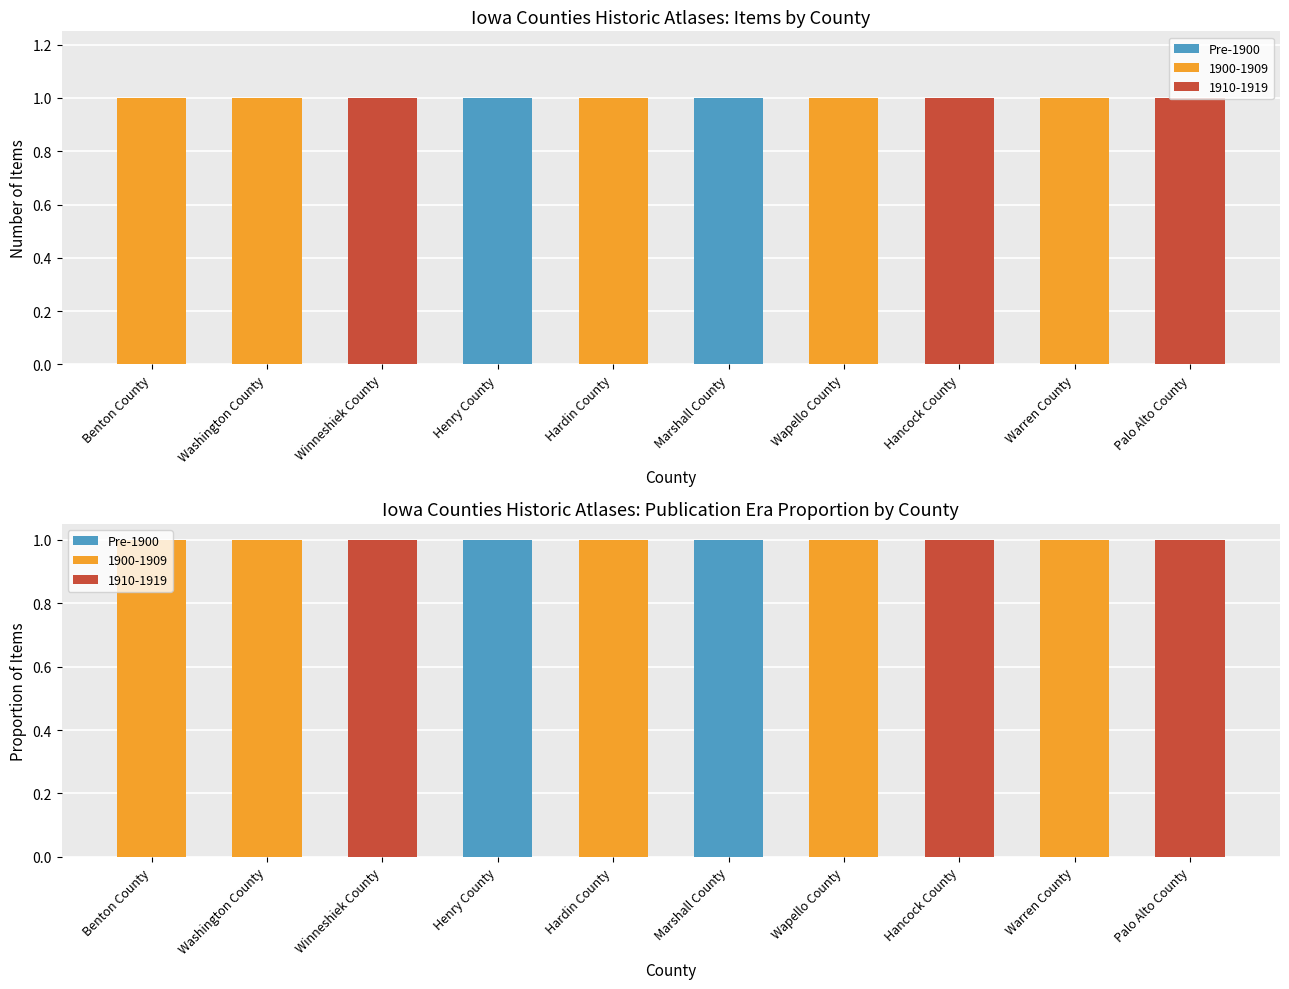

What is the value of the 6th bar from the left?

1